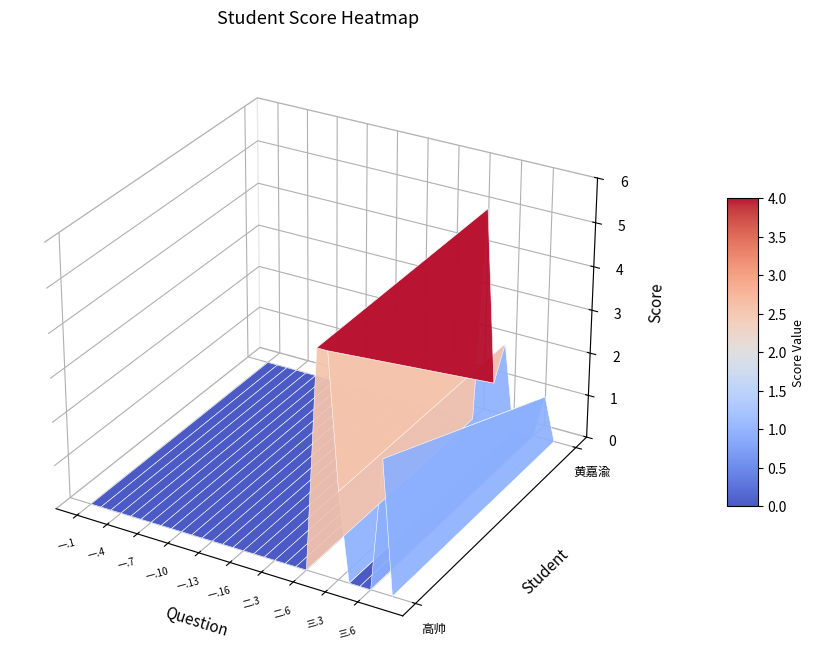

Rank the series by their maximum value, from highest to lowest.

高帅, 黄嘉渝